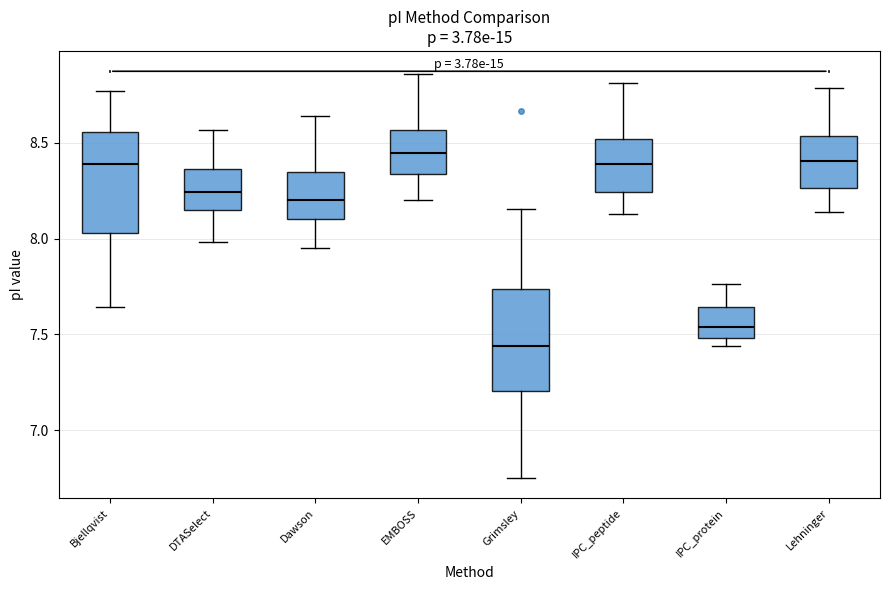

Reading left to right, read every box against the y-axis: the position of its median line, the range the box covers, and the ends of its whiskers. The values are not printed on the chart, so give them approximately, as read against the axis.

Bjellqvist: median 8.40, box 8.05 to 8.55, whiskers 7.65 to 8.75
DTASelect: median 8.25, box 8.15 to 8.35, whiskers 8.00 to 8.55
Dawson: median 8.20, box 8.10 to 8.35, whiskers 7.95 to 8.65
EMBOSS: median 8.45, box 8.35 to 8.55, whiskers 8.20 to 8.85
Grimsley: median 7.45, box 7.20 to 7.75, whiskers 6.75 to 8.15
IPC_peptide: median 8.40, box 8.25 to 8.50, whiskers 8.15 to 8.80
IPC_protein: median 7.55, box 7.50 to 7.65, whiskers 7.45 to 7.75
Lehninger: median 8.40, box 8.25 to 8.55, whiskers 8.15 to 8.80